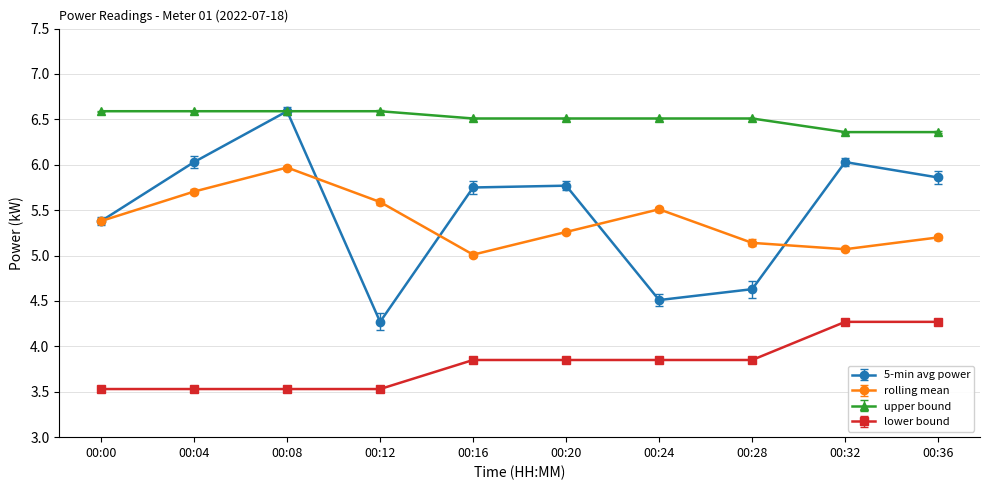

Between 00:08 and 00:20, which series saw the biggest shift?

5-min avg power